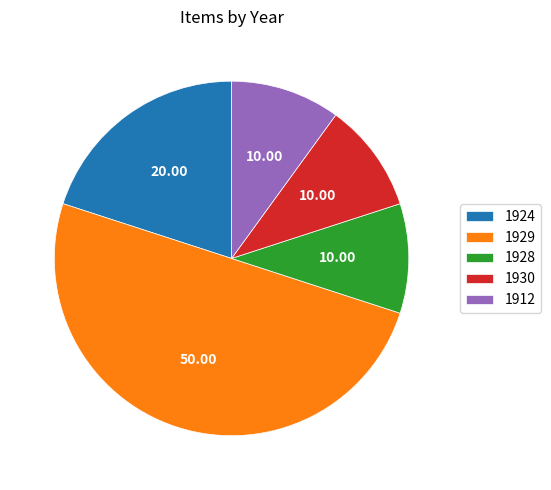

Is 1930 the majority of the pie?

No